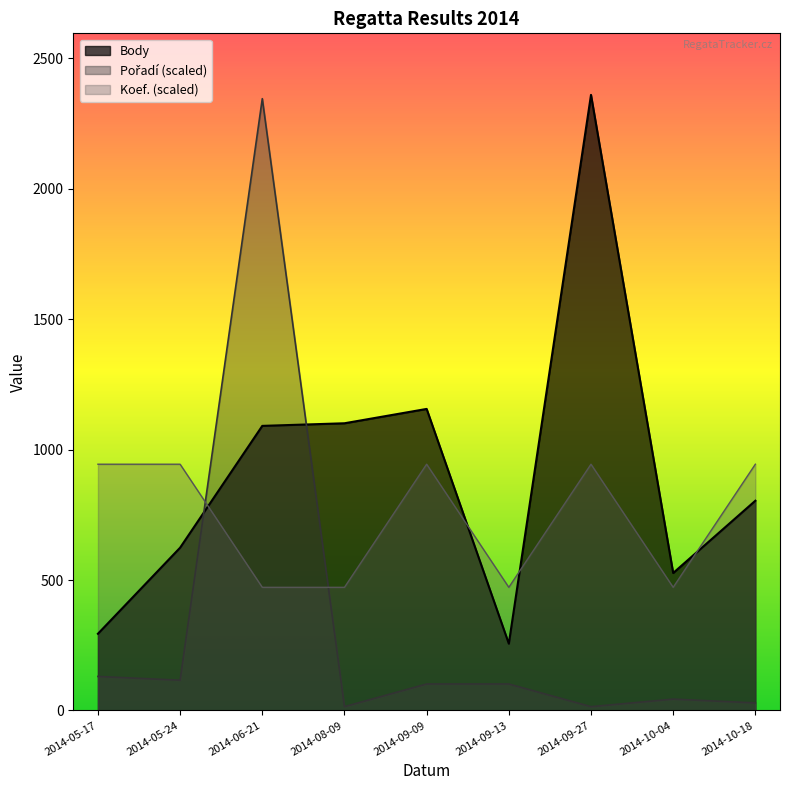

Between 2014-08-09 and 2014-05-17, which is larger?

2014-08-09